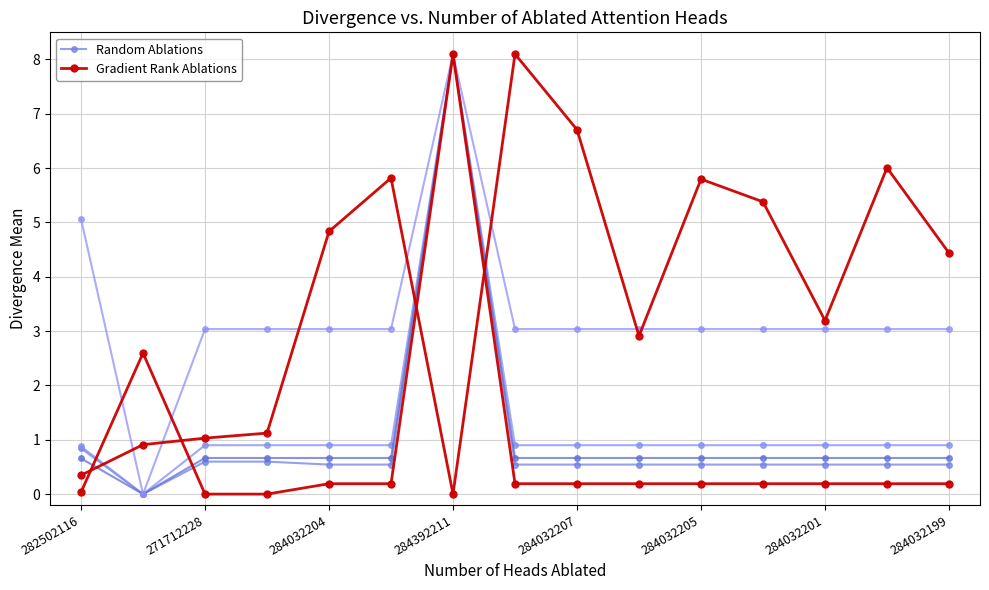

What is the value of the Gradient Rank Ablations point at the 6th from the left?

0.2